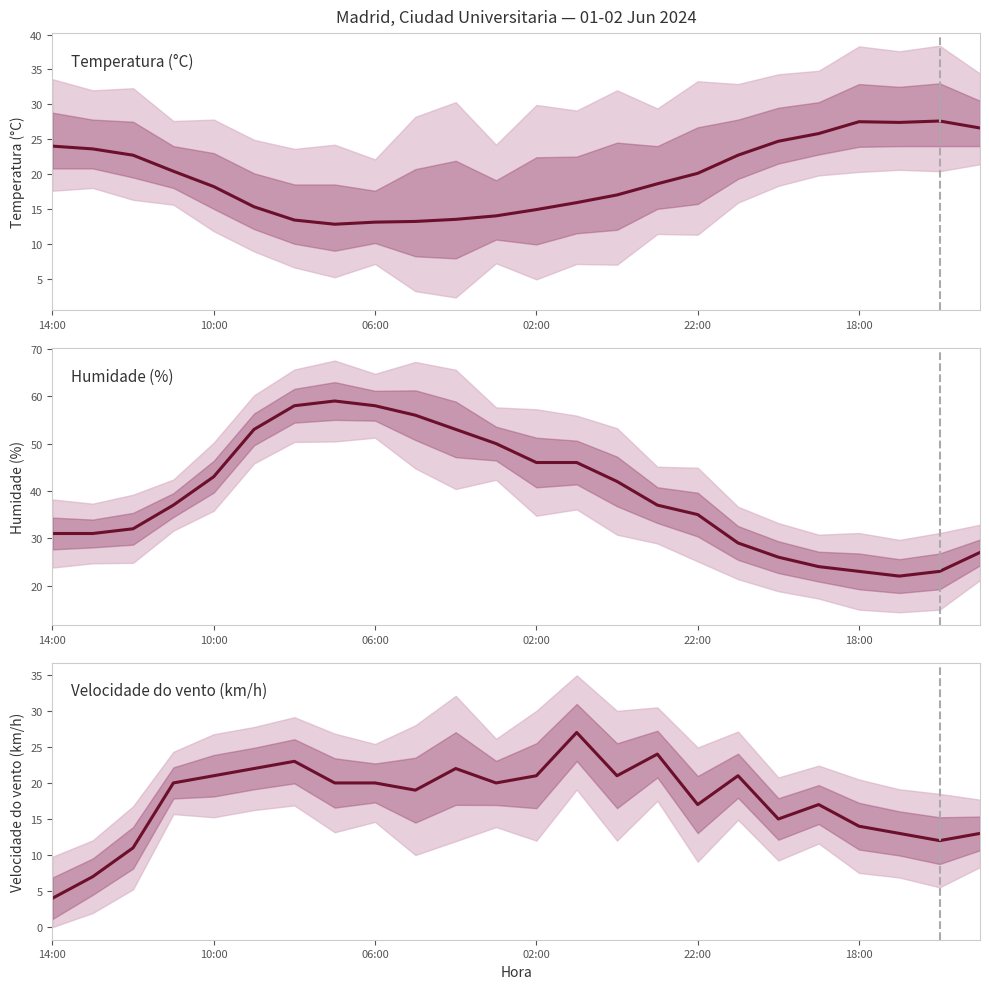

Which series changed the most between 9 and 23?

Humidade (%)